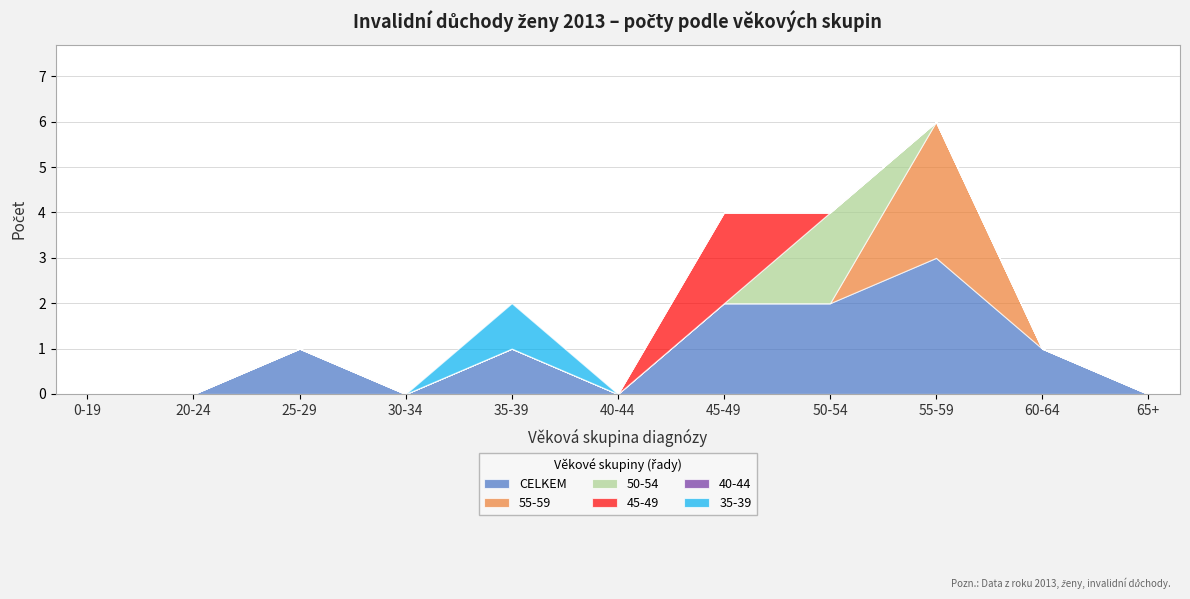

What position from the left is 65+?

11